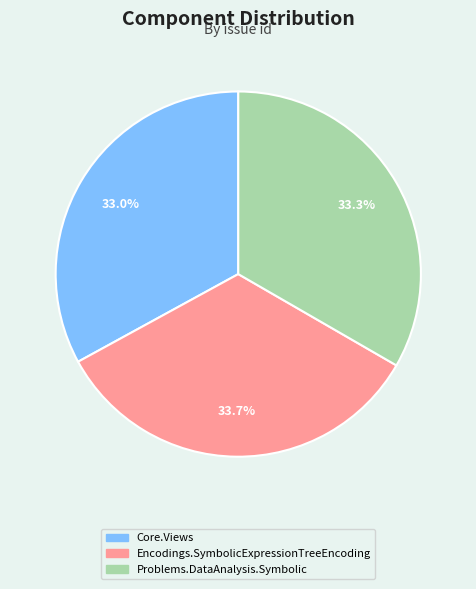

Does any single category account for the majority?

No